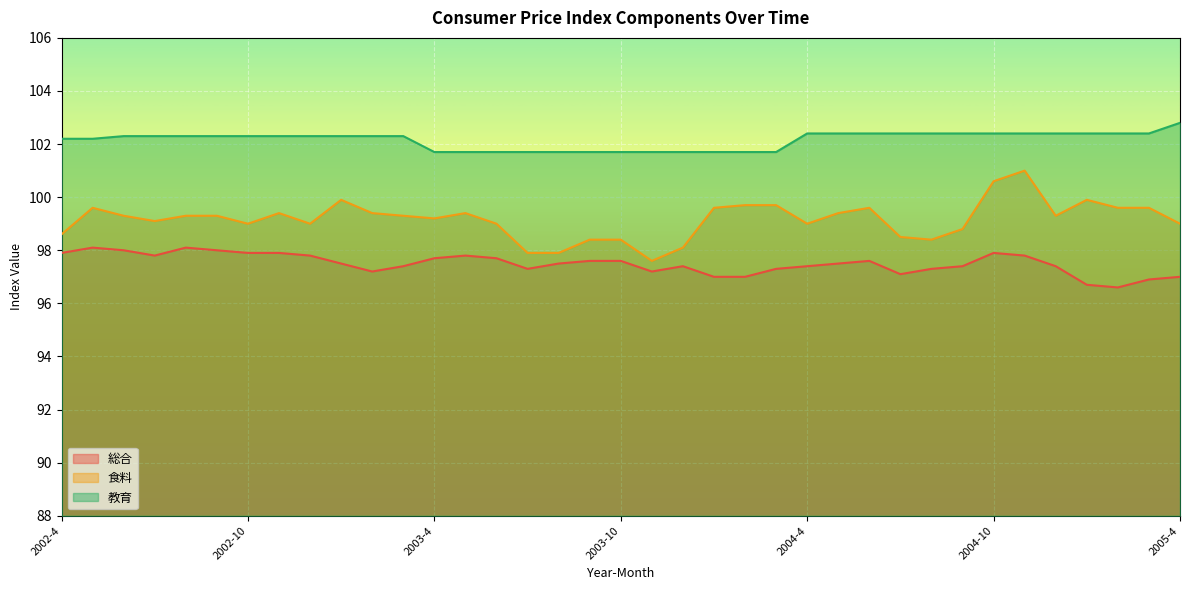

What is the total value across all series at 2004-1?

298.3